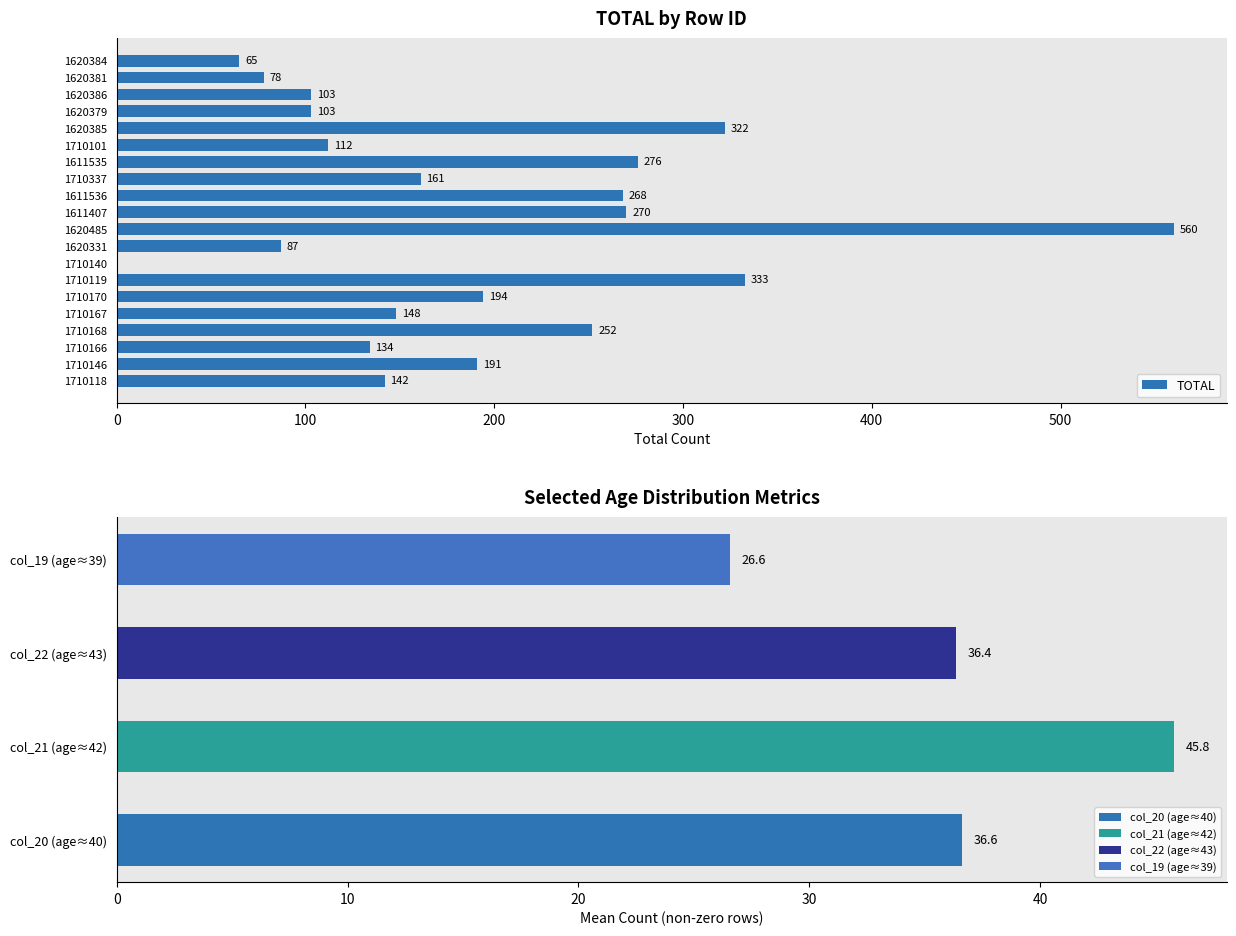

Does the chart contain any negative values?

No